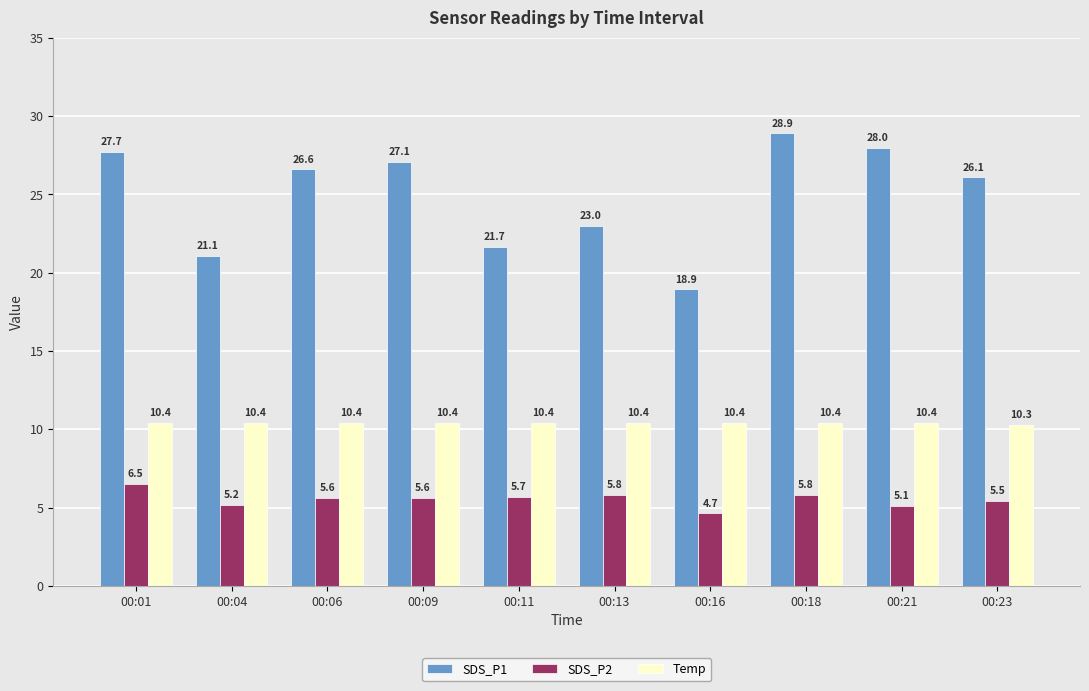

Is it true that SDS_P1 equals 18.9 at 00:16?

True